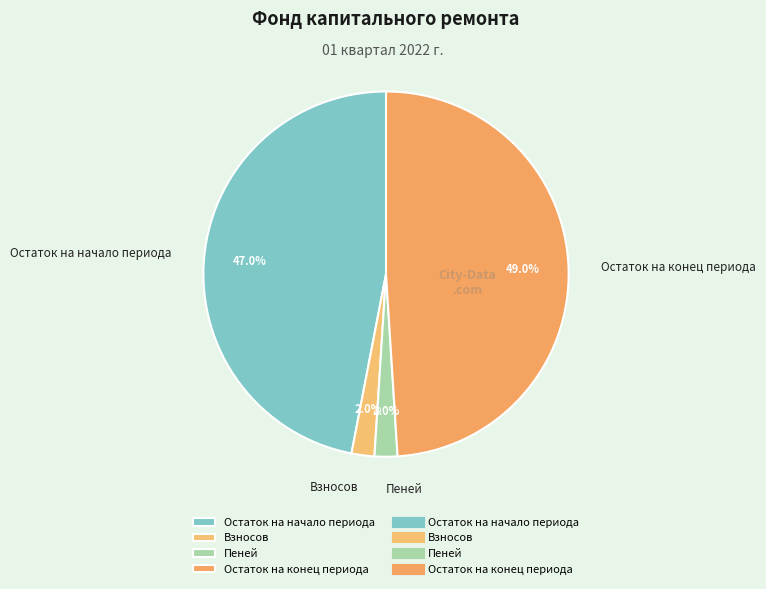

Is Остаток на конец периода the majority of the pie?

No